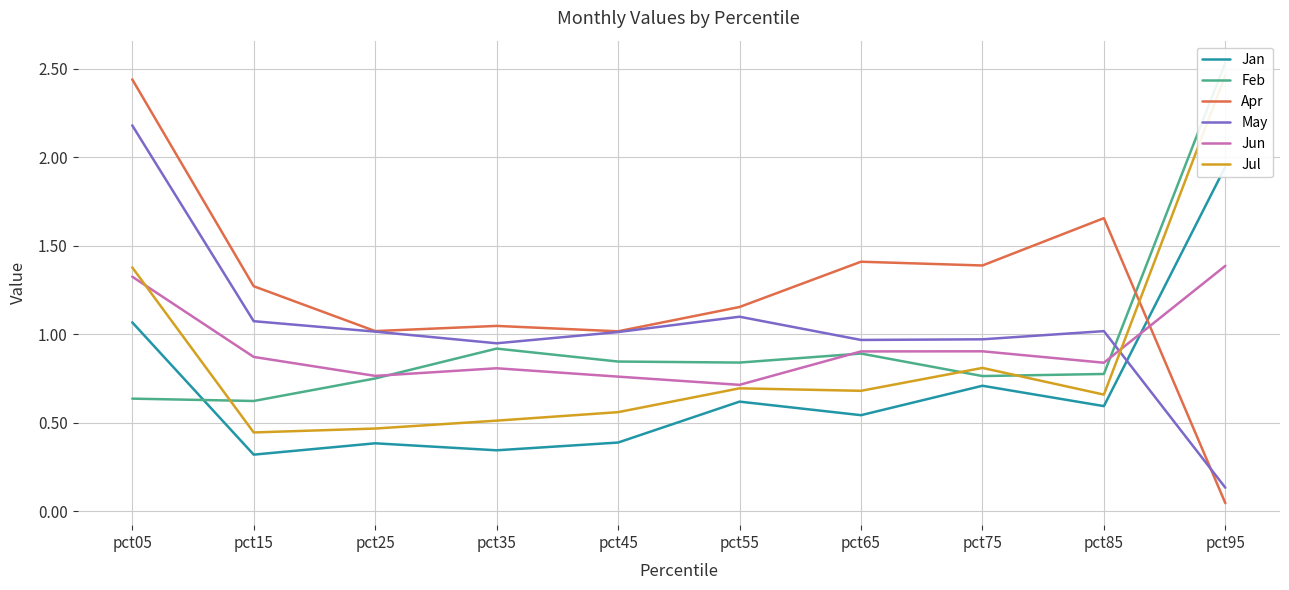

What is the highest value of the Apr series?

2.4